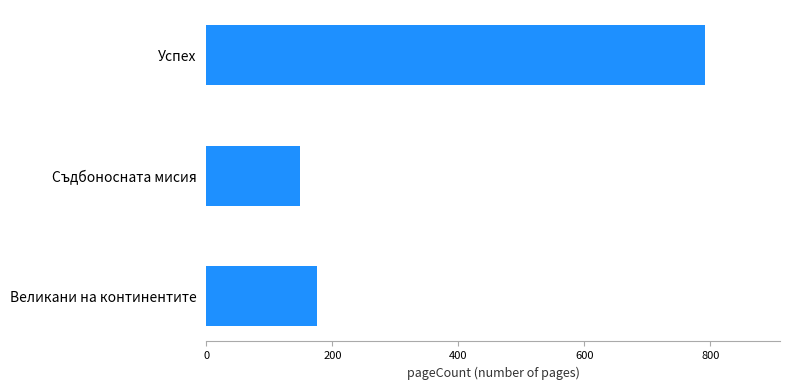

Which category has the lowest value across all series?

Съдбоносната мисия